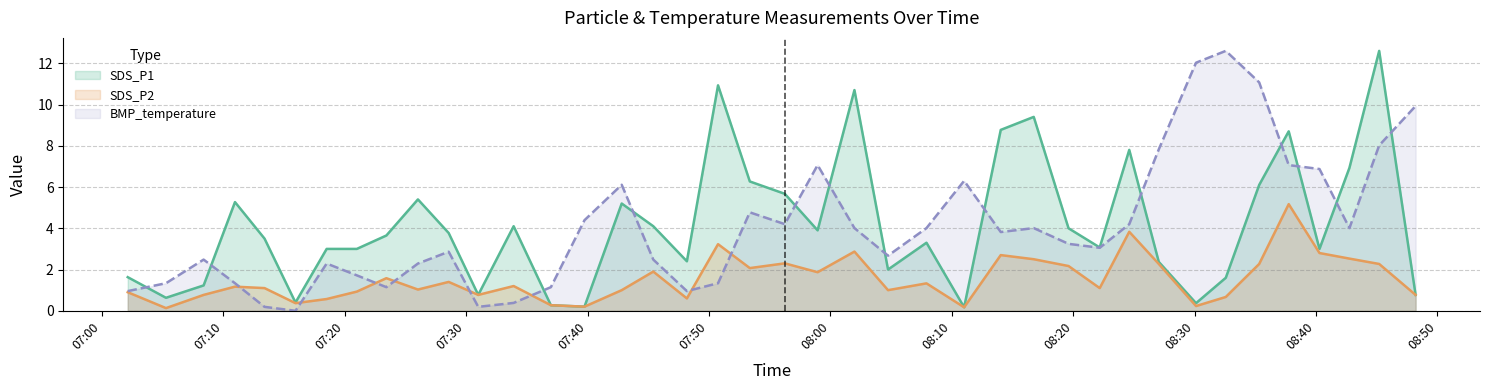

What are all the series names shown in the legend?

SDS_P1, SDS_P2, BMP_temperature